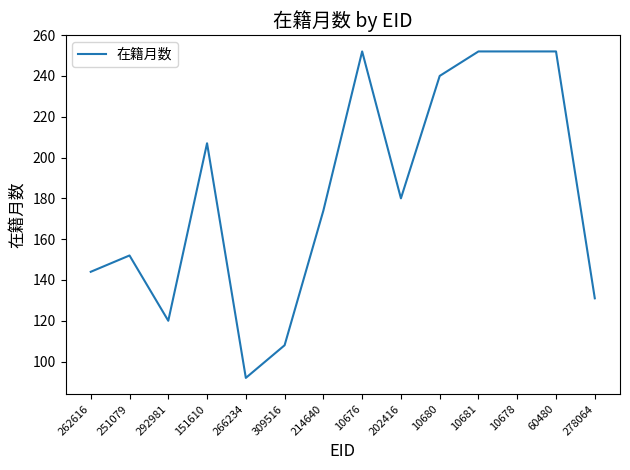

What position from the right is 10681?

4